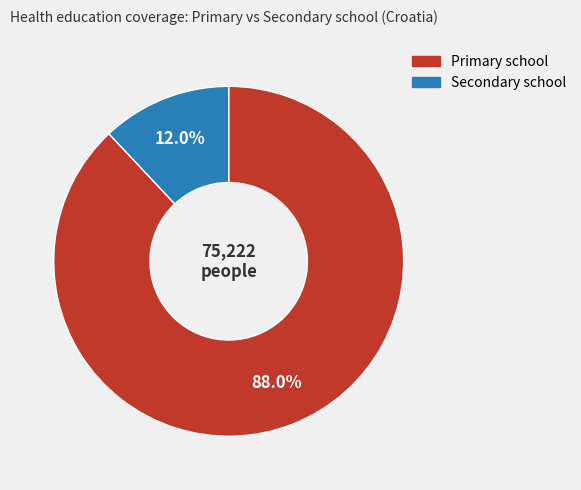

What percentage do Primary school and Secondary school together represent?

100.0%